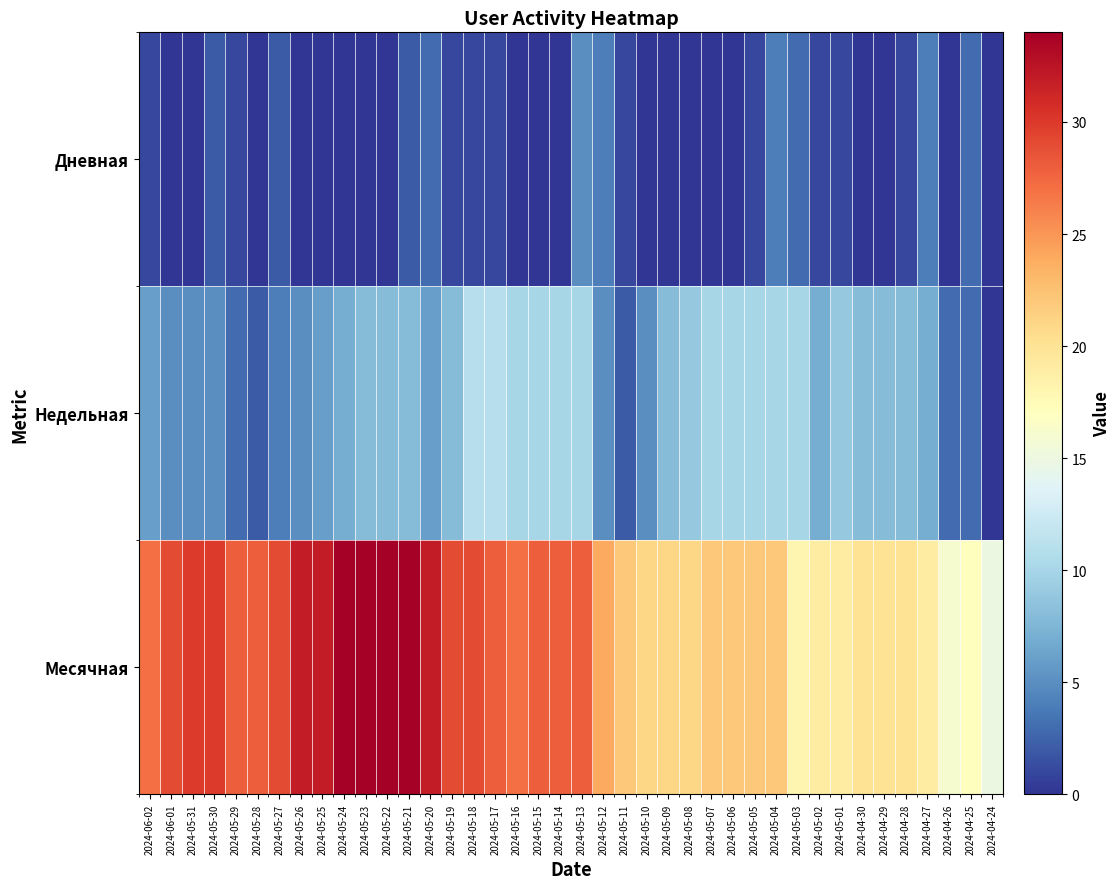

At how many categories does at least one series exceed 26?

21